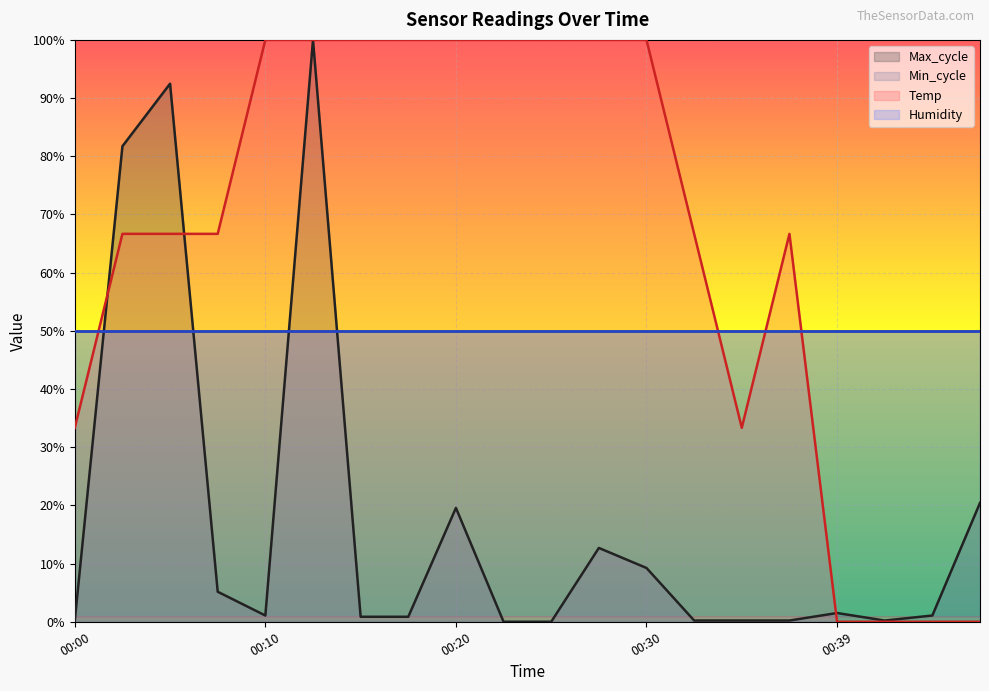

At which category is the sum across all series the highest?

00:12